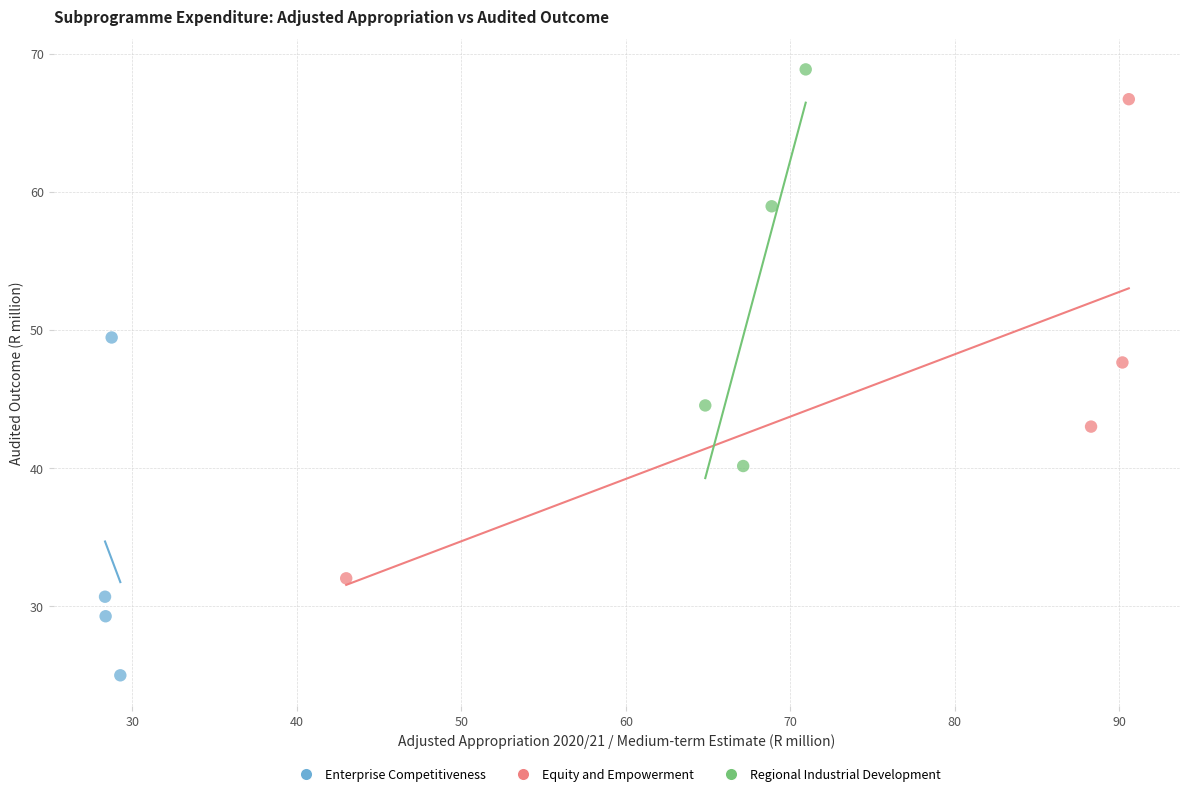

Which series has the widest spread of Y values?

Equity and Empowerment